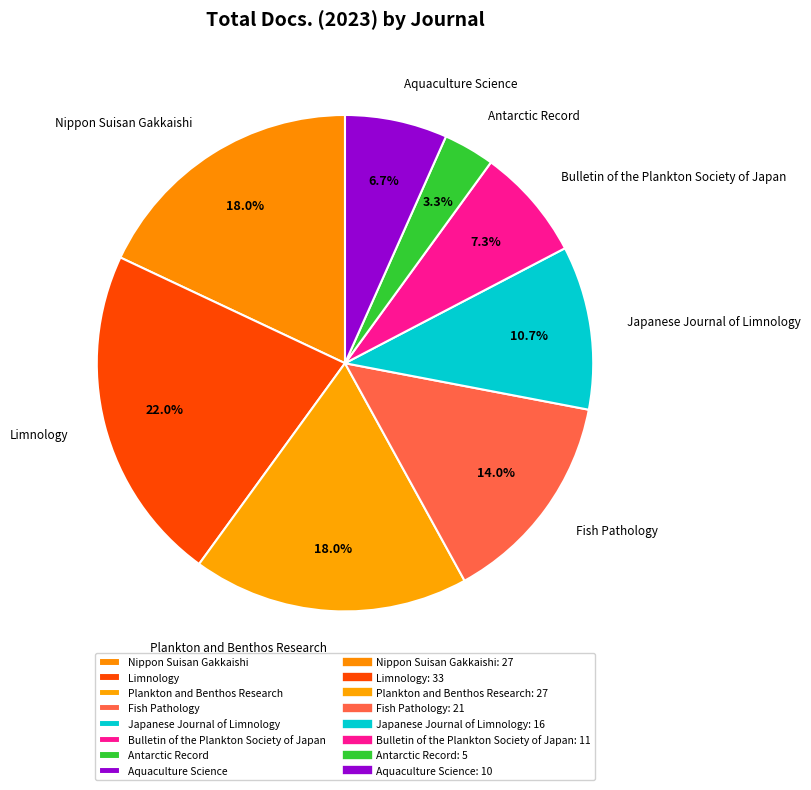

Which has a higher value, Nippon Suisan Gakkaishi or Bulletin of the Plankton Society of Japan?

Nippon Suisan Gakkaishi